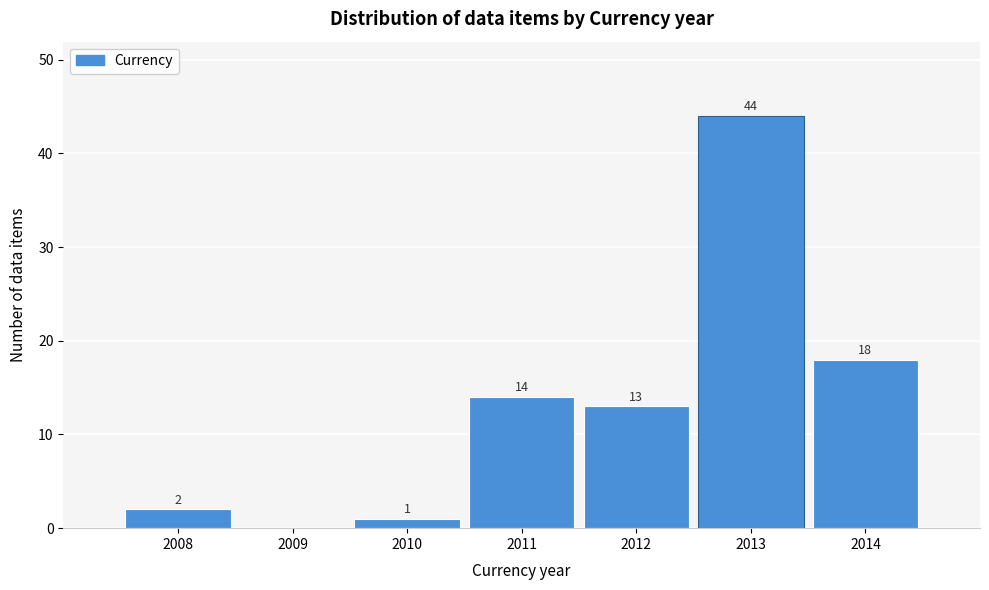

Reading left to right, transcribe all the data shown in this chart.

2008=2	2009=0	2010=1	2011=14	2012=13	2013=44	2014=18